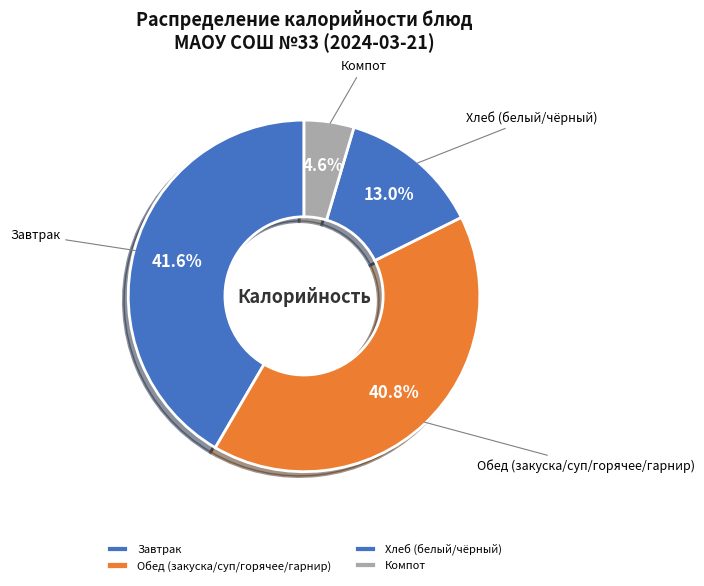

Which category has the smallest portion of the pie?

Компот